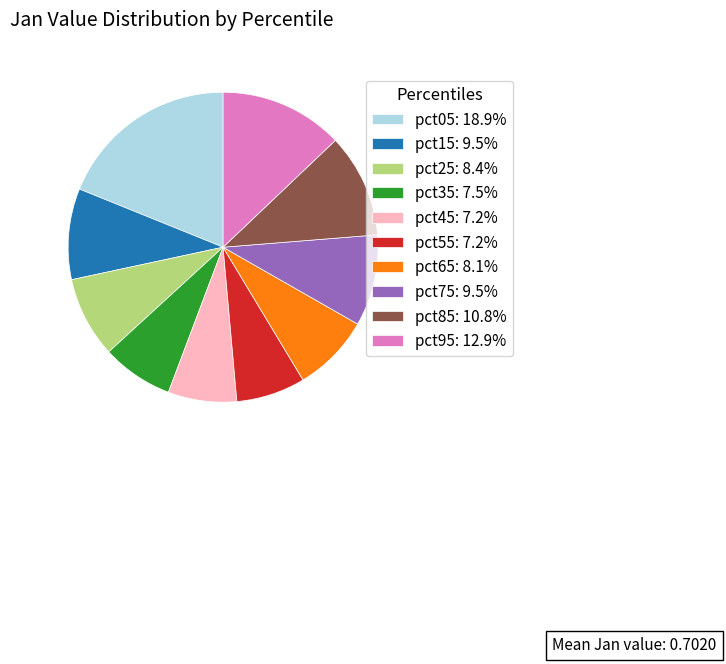

Do pct95: 12.9% and pct75: 9.5% together represent more than half of the pie?

No